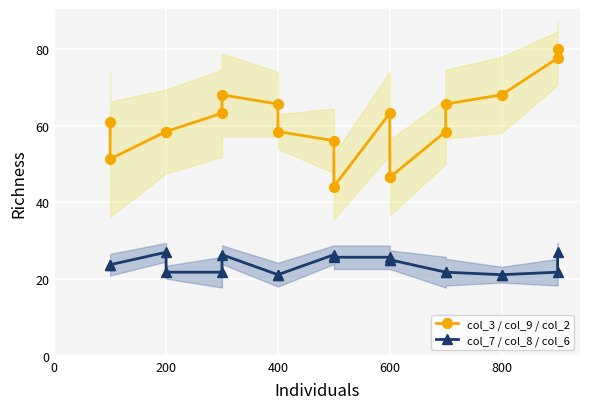

True or false: col_7 / col_8 / col_6 and col_3 / col_9 / col_2 intersect in this chart.

False